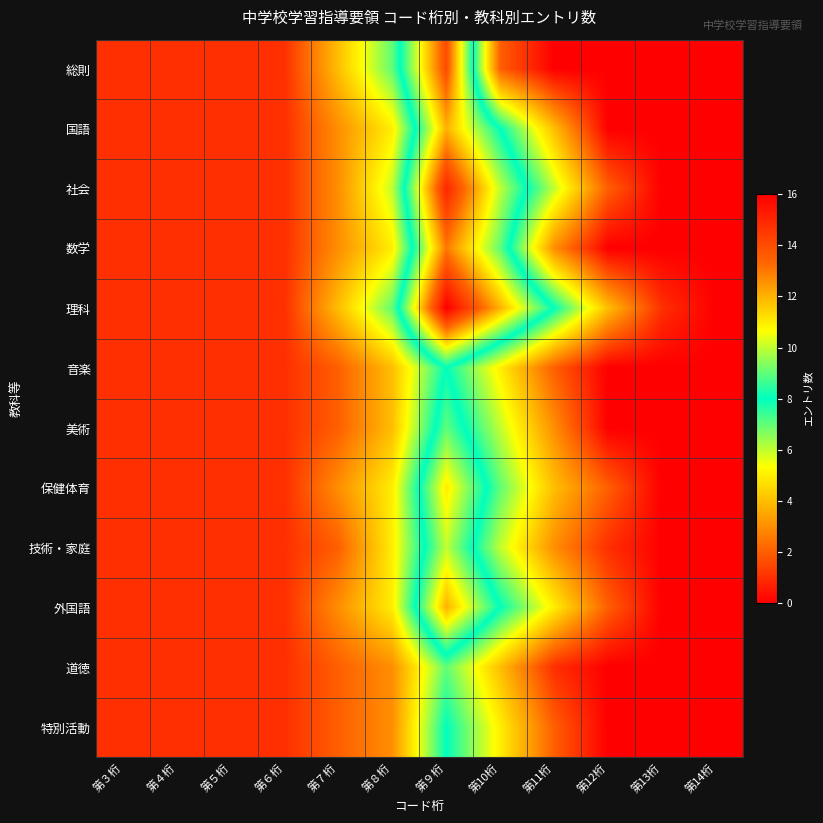

Reading left to right, extract all data points from this chart.

総則: 第３桁=1	第４桁=1	第５桁=1	第６桁=1	第７桁=4	第８桁=7	第９桁=14	第10桁=2	第11桁=0	第12桁=0	第13桁=0	第14桁=0
国語: 第３桁=1	第４桁=1	第５桁=1	第６桁=1	第７桁=3	第８桁=5	第９桁=12	第10桁=8	第11桁=4	第12桁=0	第13桁=0	第14桁=0
社会: 第３桁=1	第４桁=1	第５桁=1	第６桁=1	第７桁=3	第８桁=6	第９桁=15	第10桁=10	第11桁=6	第12桁=2	第13桁=0	第14桁=0
数学: 第３桁=1	第４桁=1	第５桁=1	第６桁=1	第７桁=3	第８桁=5	第９桁=13	第10桁=9	第11桁=3	第12桁=0	第13桁=0	第14桁=0
理科: 第３桁=1	第４桁=1	第５桁=1	第６桁=1	第７桁=4	第８桁=7	第９桁=16	第10桁=12	第11桁=8	第12桁=4	第13桁=1	第14桁=0
音楽: 第３桁=1	第４桁=1	第５桁=1	第６桁=1	第７桁=2	第８桁=4	第９桁=8	第10桁=5	第11桁=2	第12桁=0	第13桁=0	第14桁=0
美術: 第３桁=1	第４桁=1	第５桁=1	第６桁=1	第７桁=2	第８桁=4	第９桁=9	第10桁=6	第11桁=3	第12桁=0	第13桁=0	第14桁=0
保健体育: 第３桁=1	第４桁=1	第５桁=1	第６桁=1	第７桁=3	第８桁=5	第９桁=11	第10桁=7	第11桁=4	第12桁=2	第13桁=0	第14桁=0
技術・家庭: 第３桁=1	第４桁=1	第５桁=1	第６桁=1	第７桁=2	第８桁=5	第９桁=10	第10桁=6	第11桁=3	第12桁=1	第13桁=0	第14桁=0
外国語: 第３桁=1	第４桁=1	第５桁=1	第６桁=1	第７桁=3	第８桁=5	第９桁=12	第10桁=8	第11桁=5	第12桁=2	第13桁=0	第14桁=0
道徳: 第３桁=1	第４桁=1	第５桁=1	第６桁=1	第７桁=2	第８桁=3	第９桁=7	第10桁=4	第11桁=1	第12桁=0	第13桁=0	第14桁=0
特別活動: 第３桁=1	第４桁=1	第５桁=1	第６桁=1	第７桁=2	第８桁=3	第９桁=8	第10桁=5	第11桁=2	第12桁=0	第13桁=0	第14桁=0